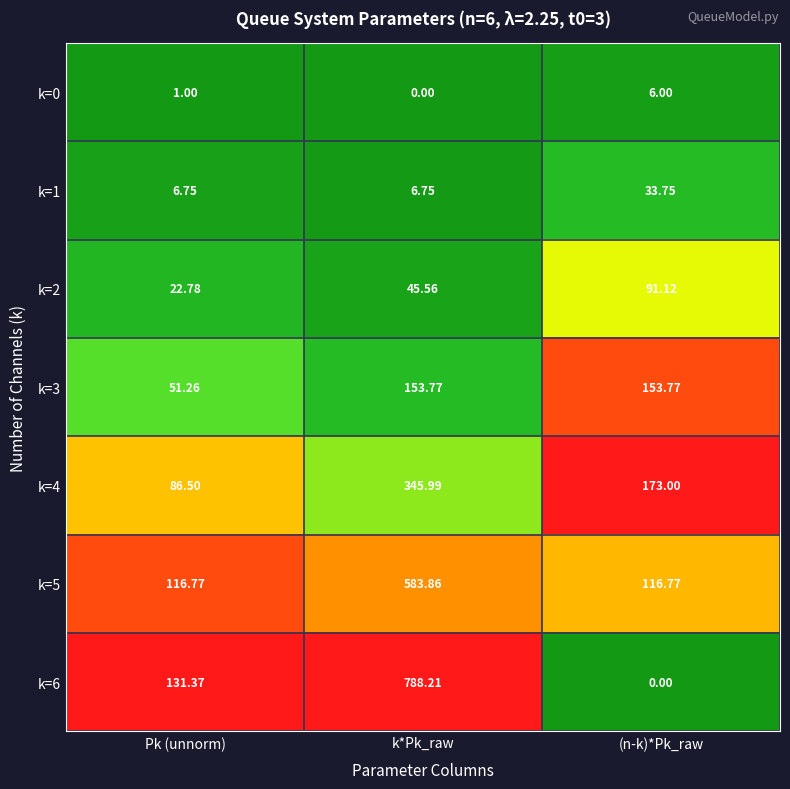

At how many categories does at least one series exceed 0?

3